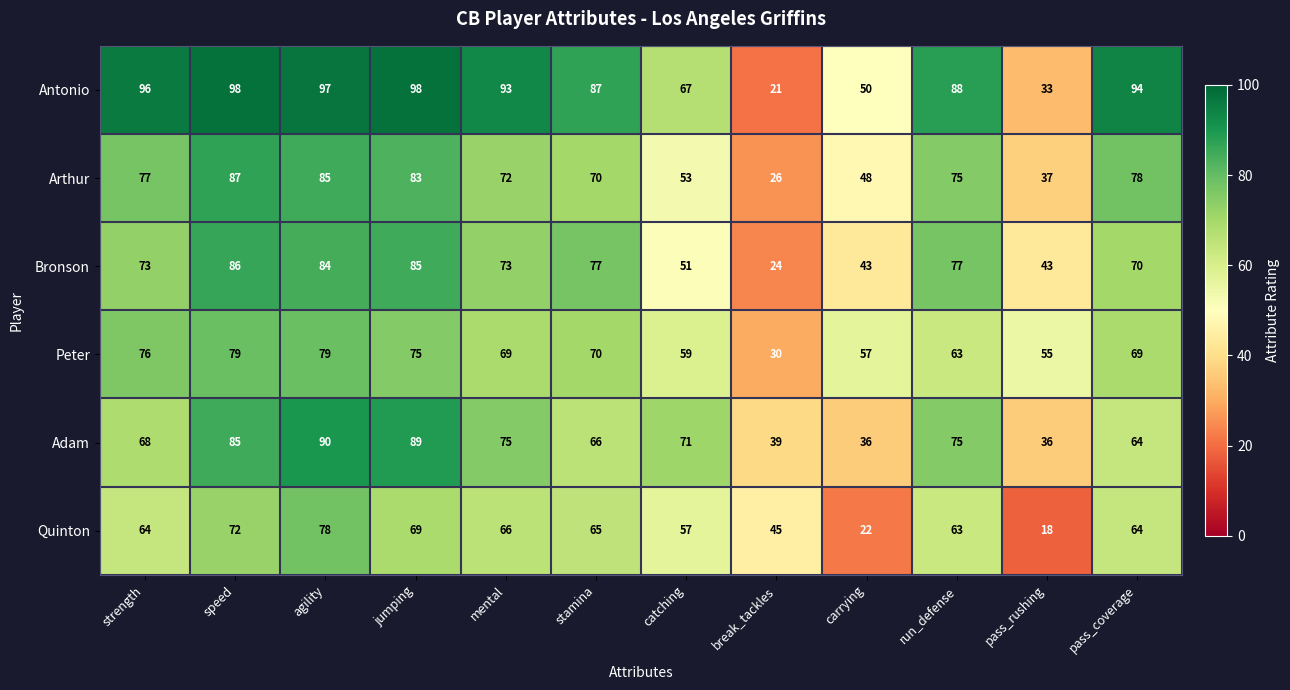

What is the difference between the second highest and minimum values in the Peter series?

49